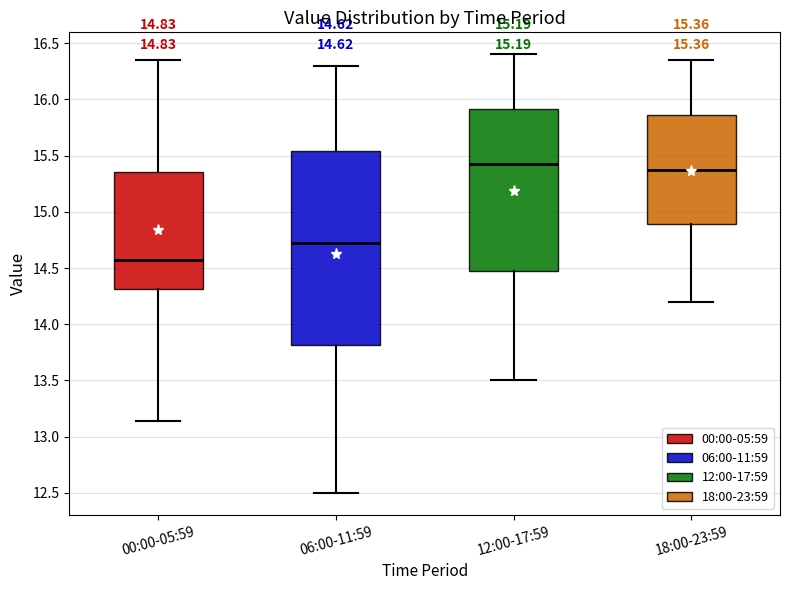

Which box is the tallest, from its lower edge to its upper edge?

06:00-11:59